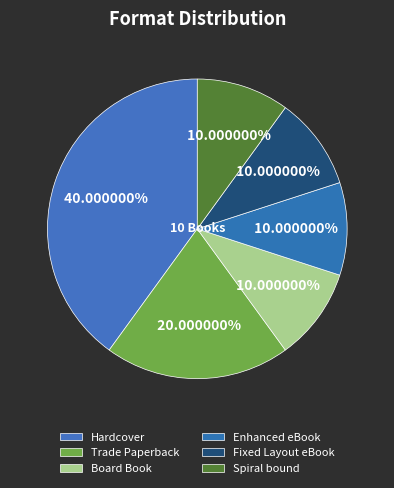

Is the sum of Spiral bound and Enhanced eBook greater than half?

No